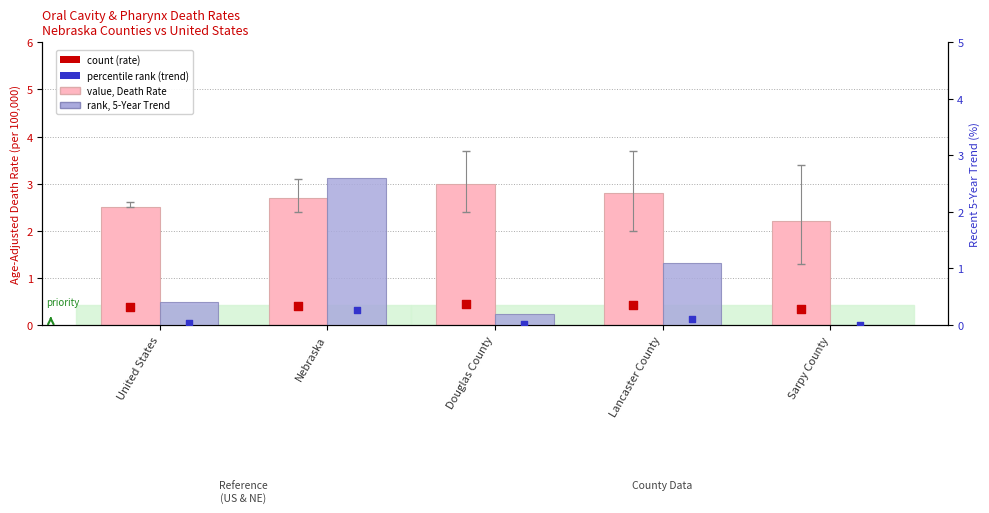

Which series contains the lowest Y value?

Recent 5-Year Trend (%)